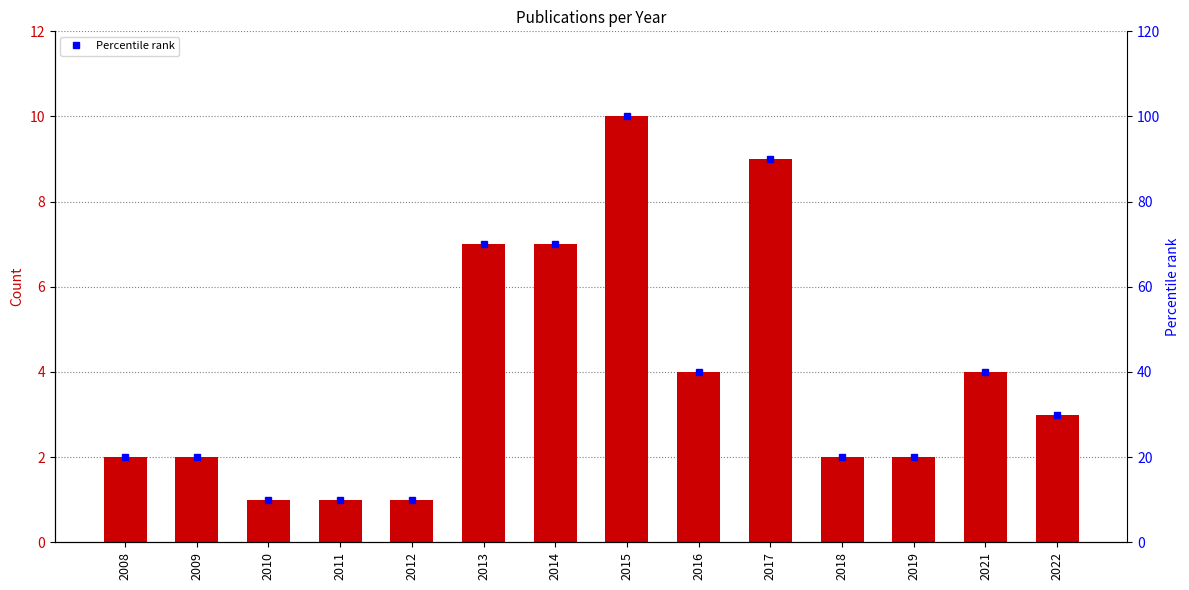

Rank the categories by Percentile rank value from lowest to highest.

2010, 2011, 2012, 2008, 2009, 2018, 2019, 2022, 2016, 2021, 2013, 2014, 2017, 2015